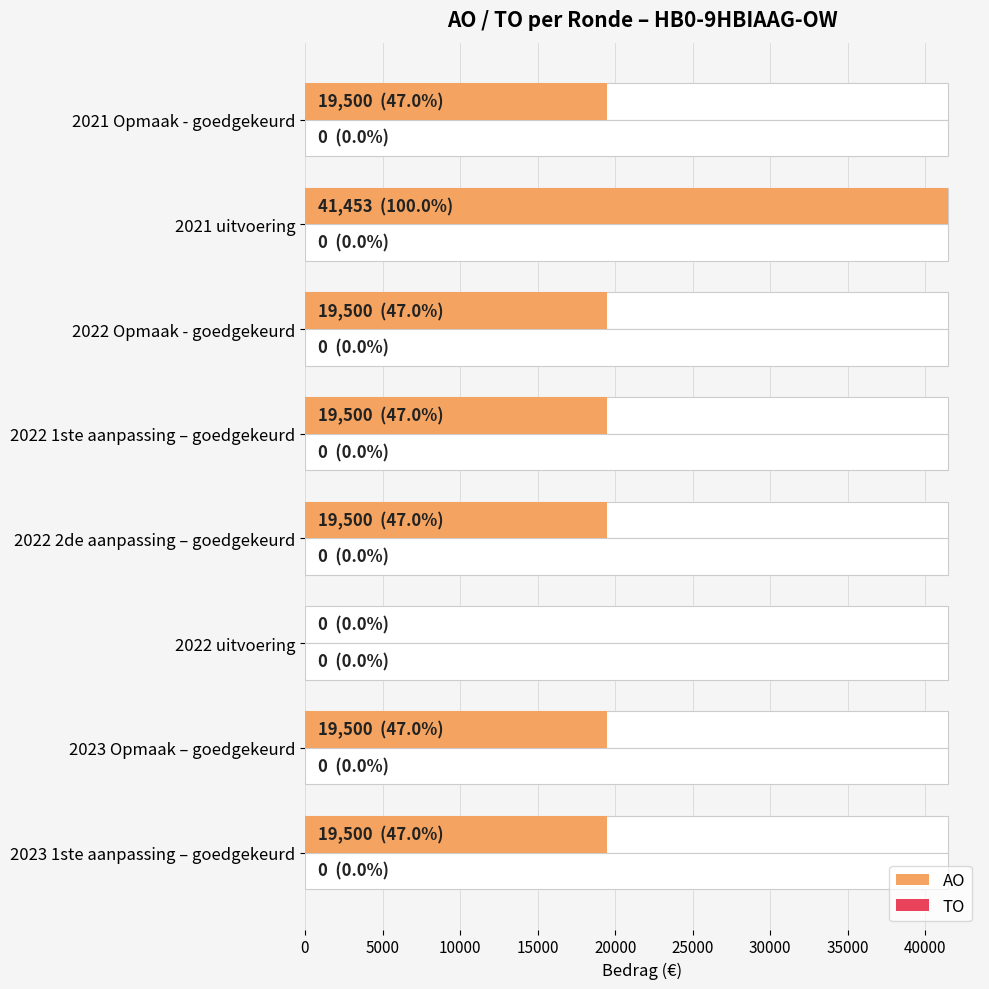

The AO series shows 0.0 at 2022 uitvoering. True or false?

True